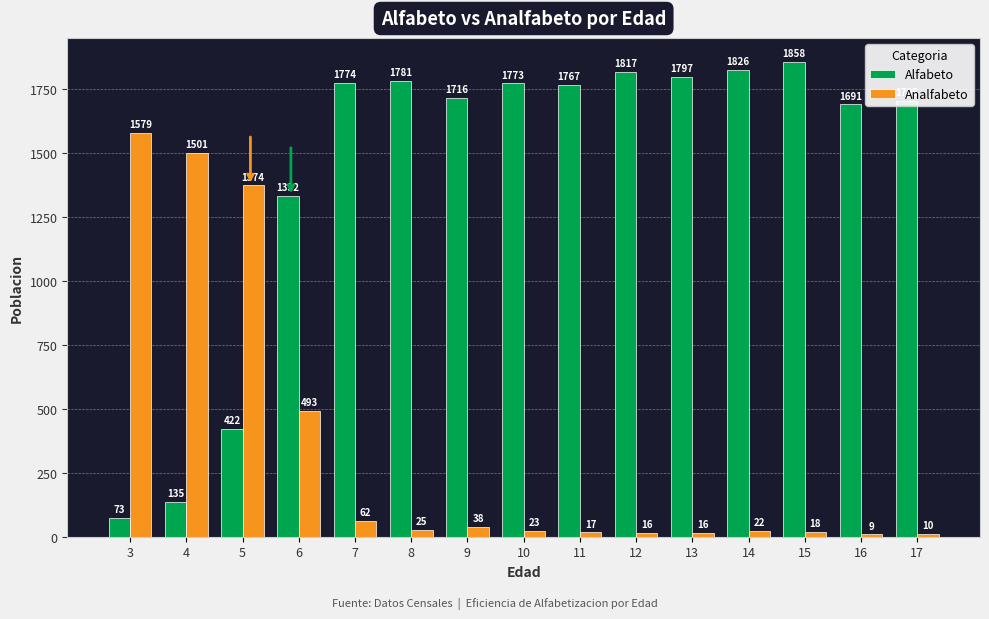

Rank the series by their average value, from lowest to highest.

Analfabeto, Alfabeto